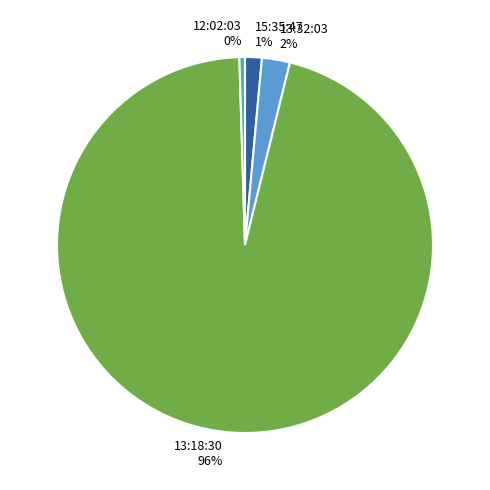

Which category accounts for the majority?

13:18:30